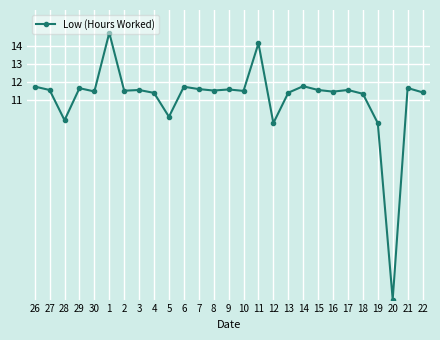

Does the chart have visible grid lines?

Yes